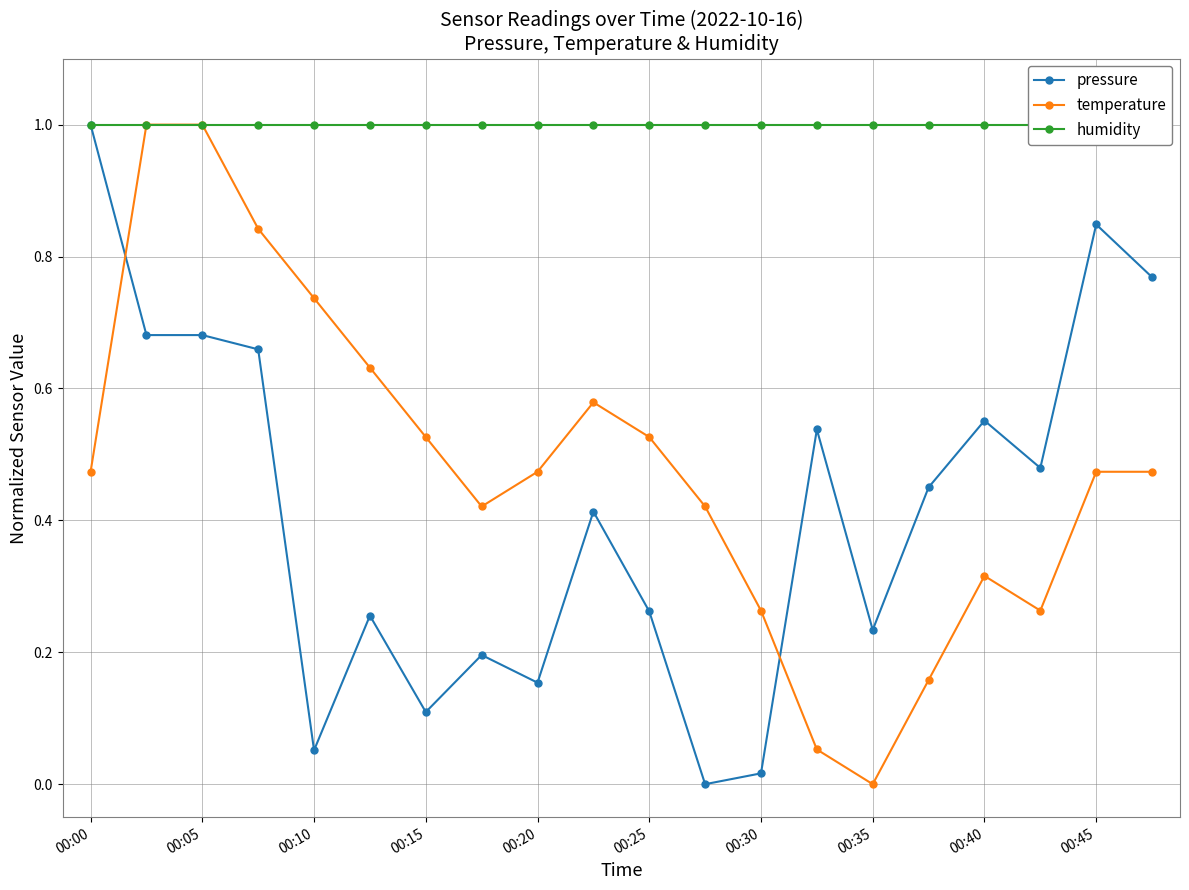

The value of pressure at 00:35 is 0.1. True or false?

False